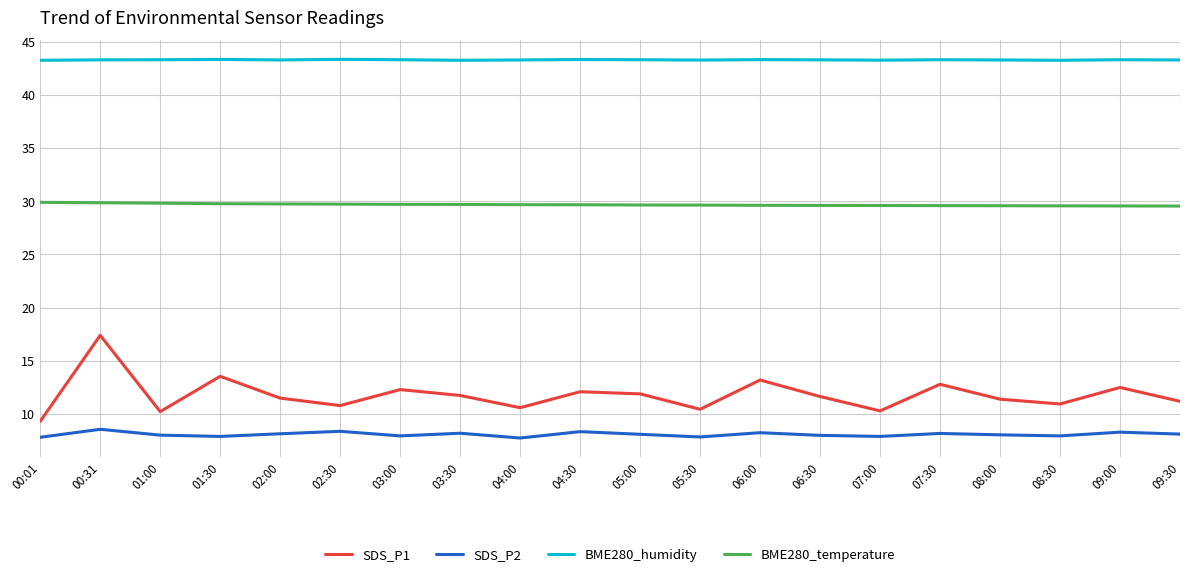

What is the difference between the SDS_P1 values at 07:00 and 05:00?

1.6